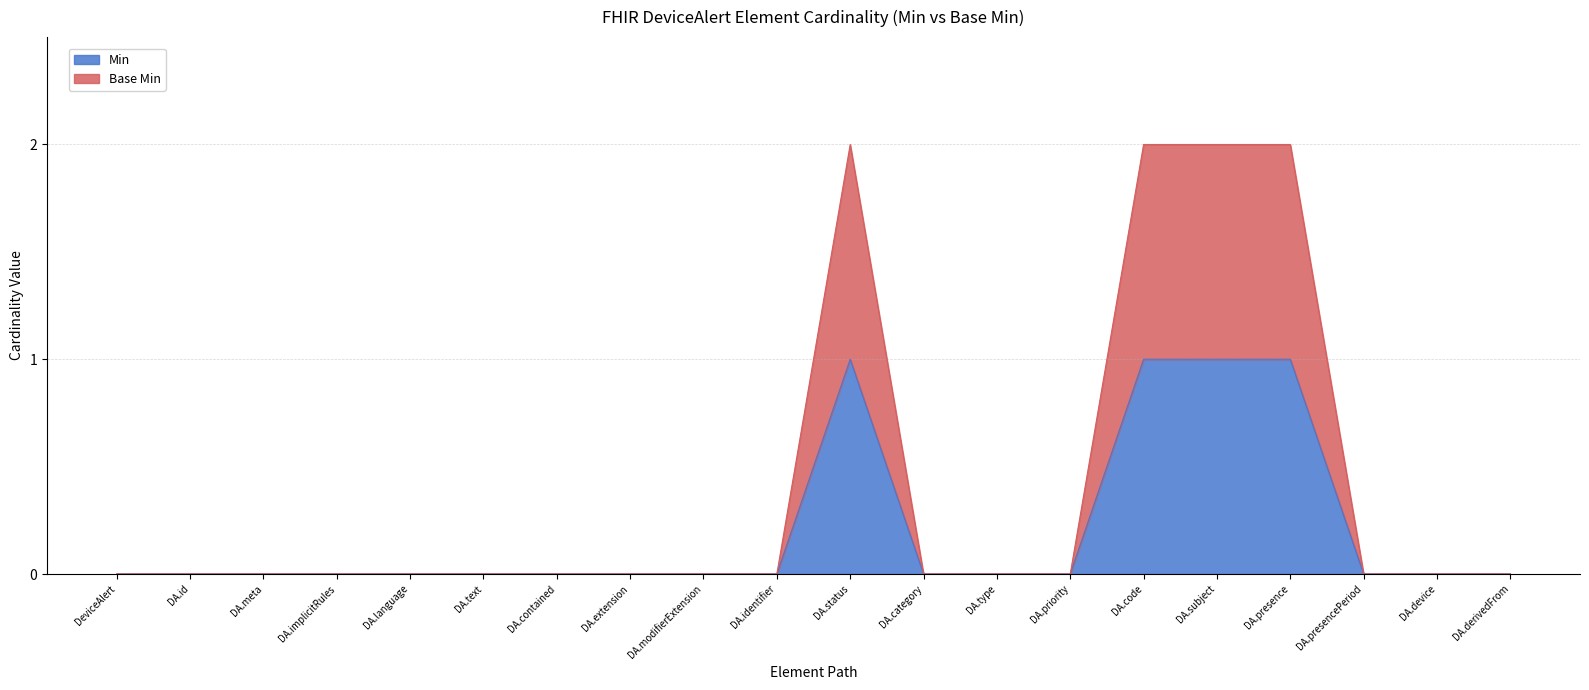

At which category does Base Min reach its first local peak?

DA.status